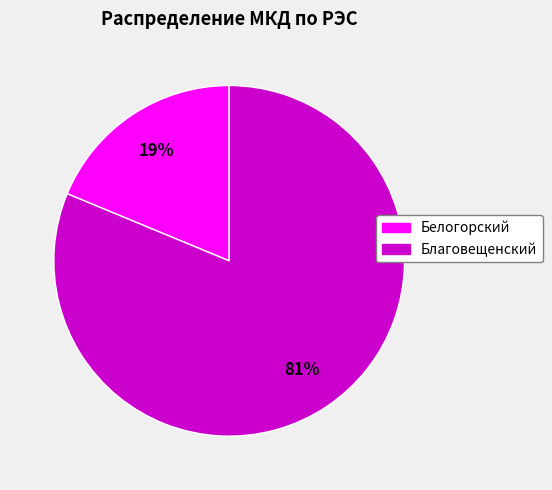

What is the largest slice in the pie chart?

Благовещенский